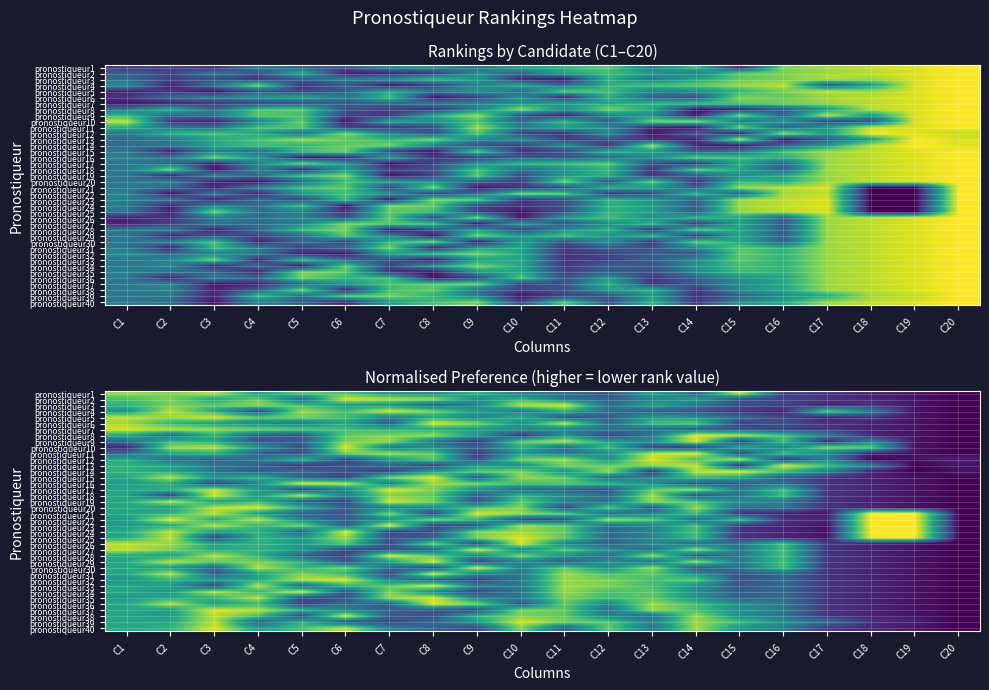

What is the average value of the pronostiqueur10 series?

0.5